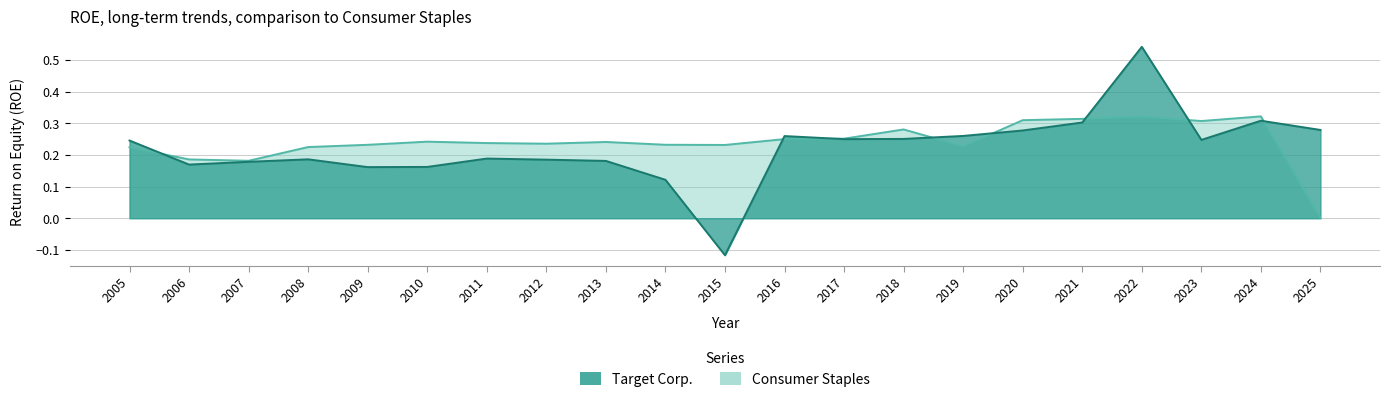

Which series has the widest spread of values?

Target Corp.